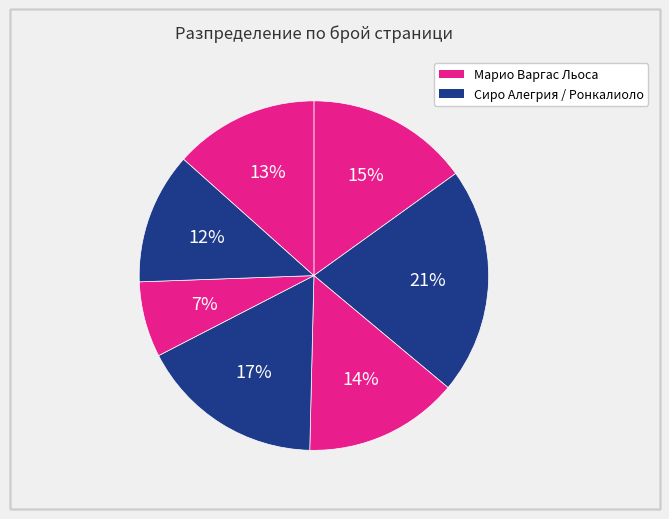

How many segments does this pie chart have?

7